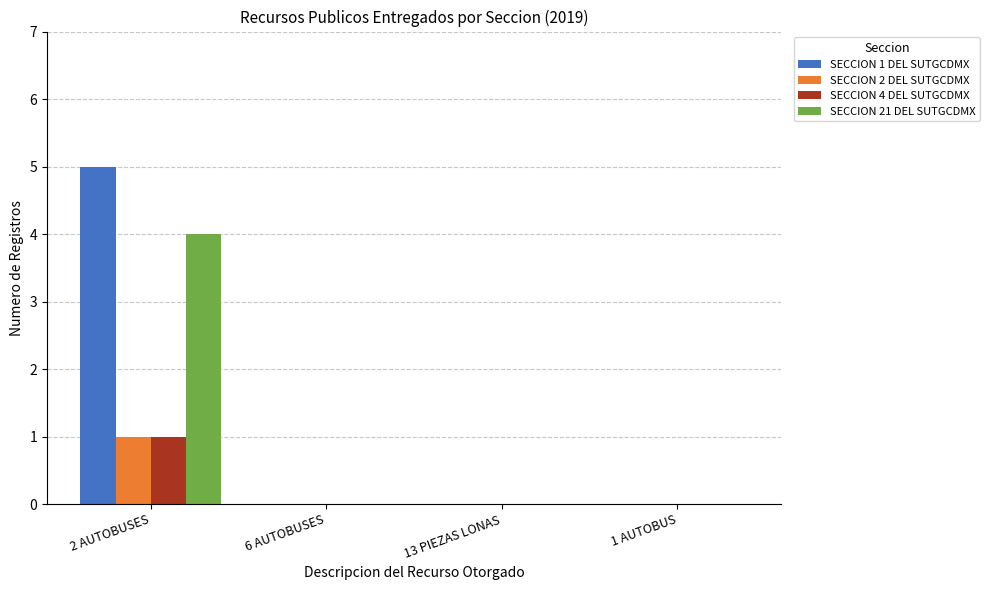

What is the maximum value for SECCION 21 DEL SUTGCDMX?

4